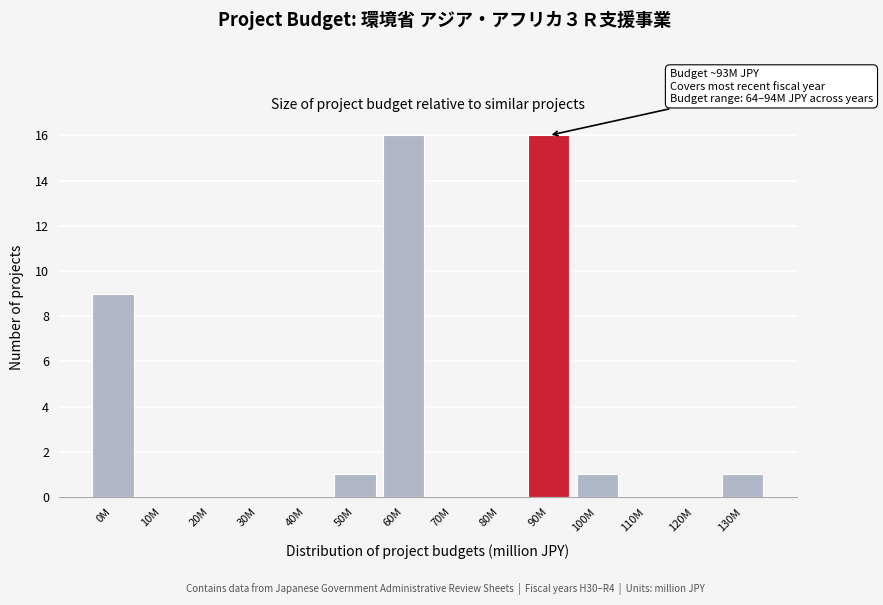

Reading left to right, transcribe all the data shown in this chart.

0M=9	10M=0	20M=0	30M=0	40M=0	50M=1	60M=16	70M=0	80M=0	90M=16	100M=1	110M=0	120M=0	130M=1